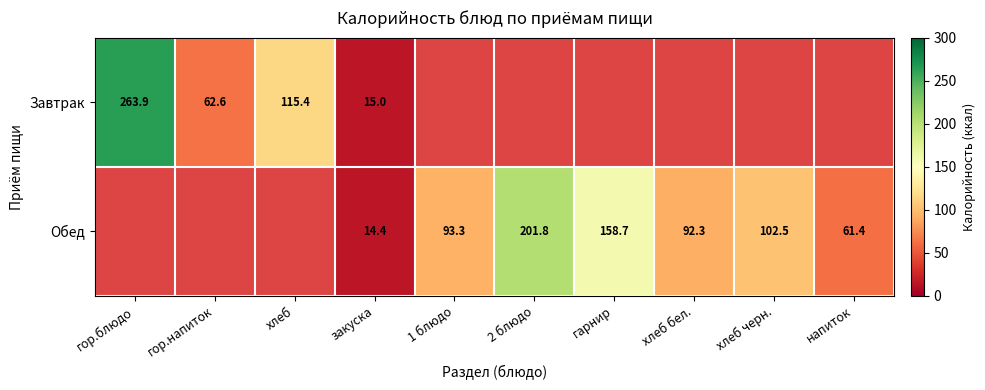

What is the sum of the Обед values at закуска and хлеб черн.?

116.9